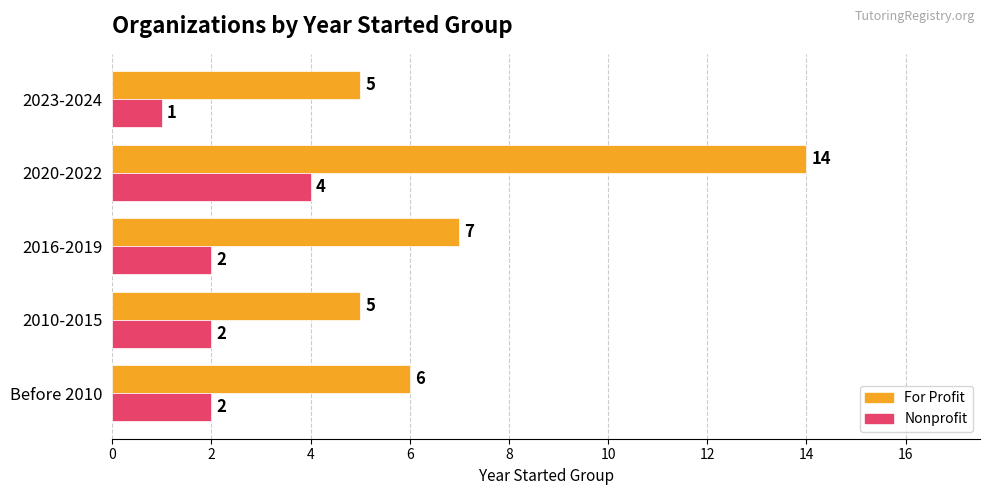

What is the total value across all series at 2016-2019?

9